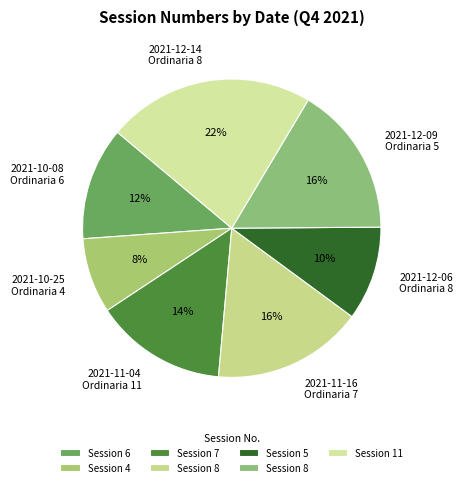

Which category has the smallest portion of the pie?

2021-10-25 Ordinaria 4